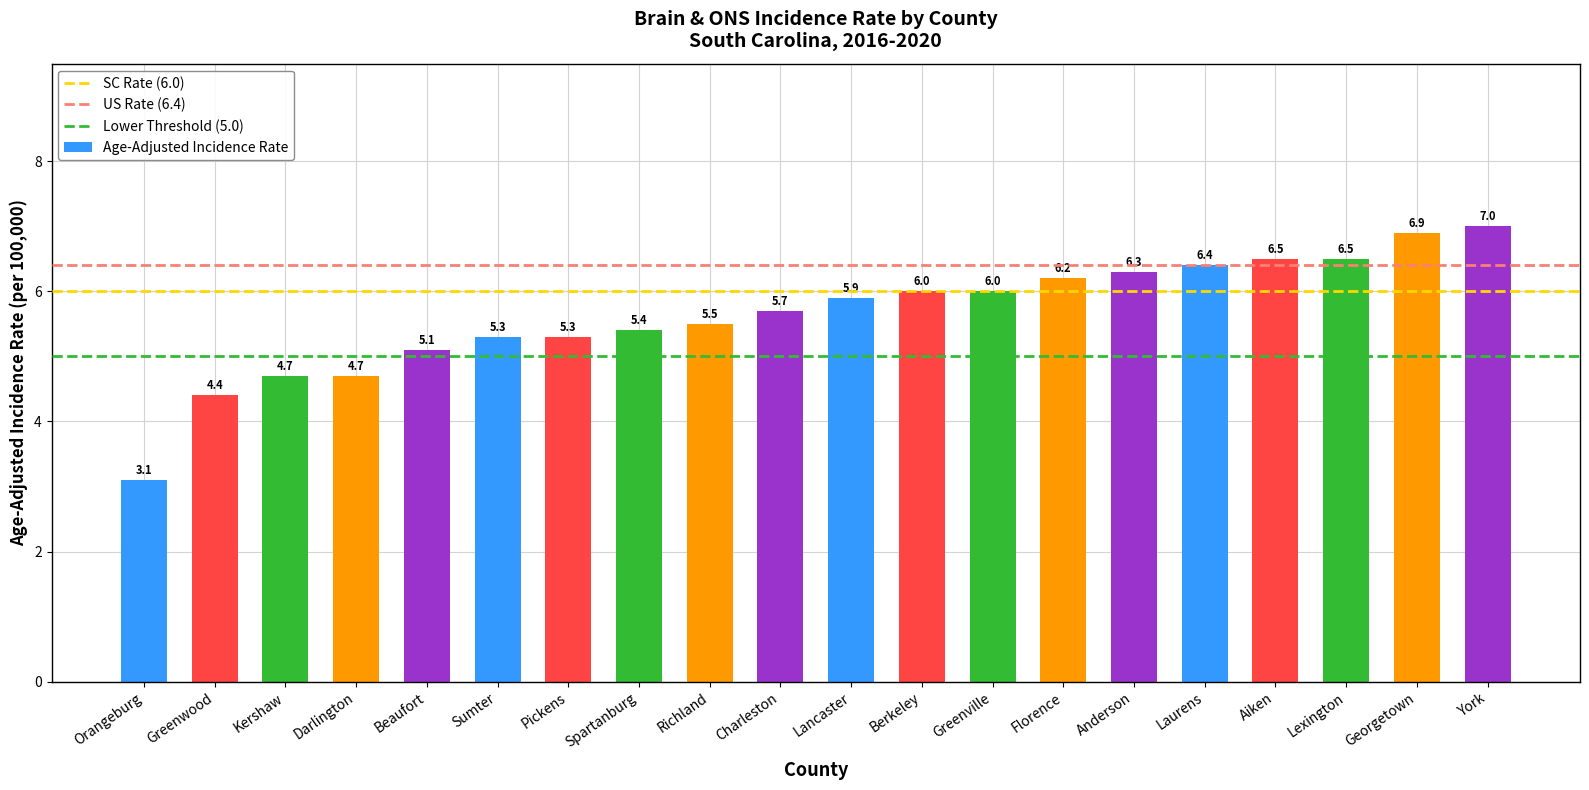

What is the label of the 12th bar from the left?

Berkeley